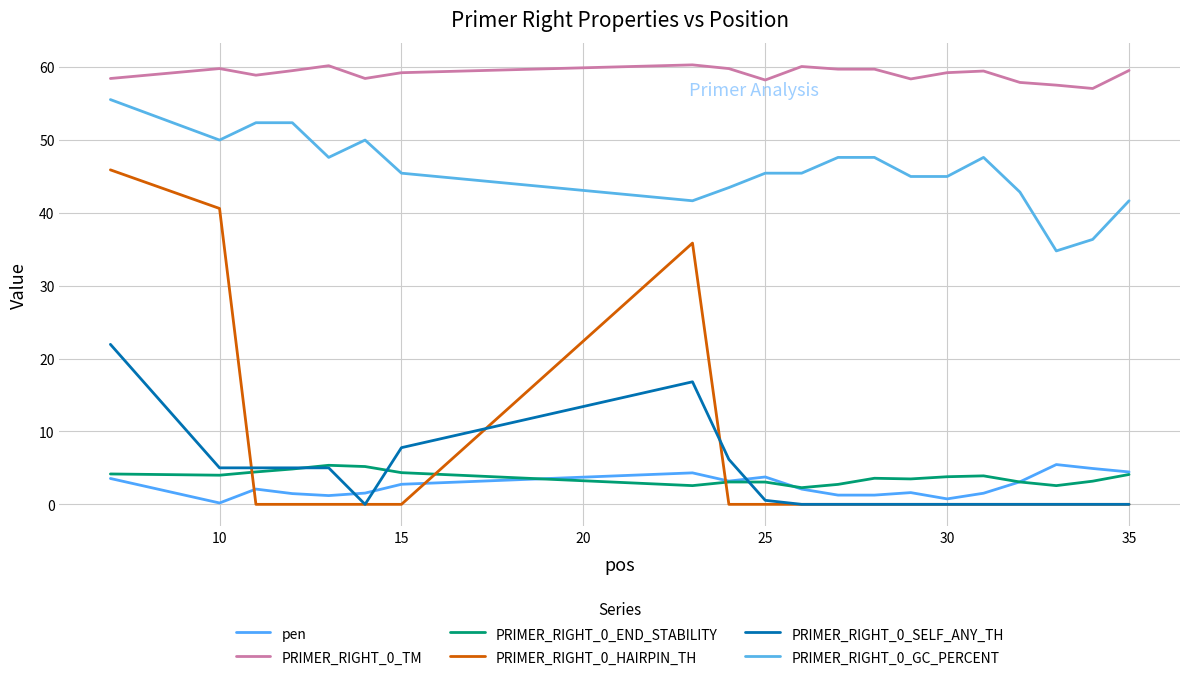

How many lines are shown in the chart?

6